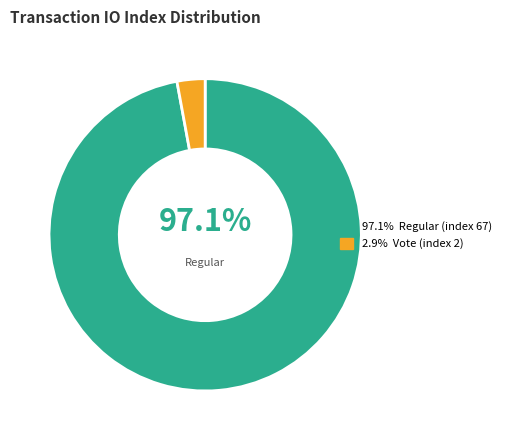

Does any single category account for the majority?

Yes